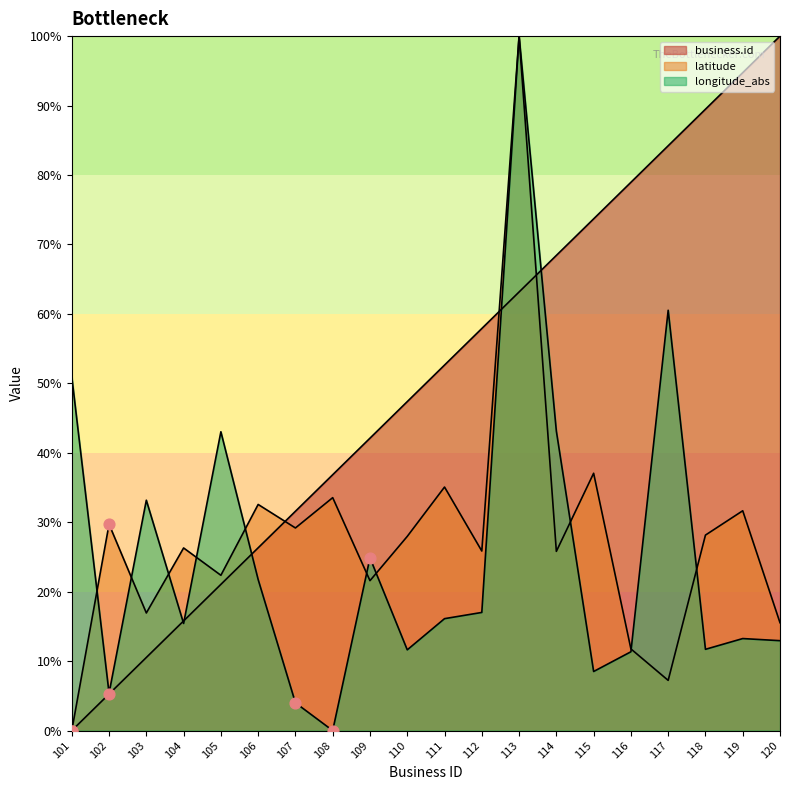

Which series has the largest total across all categories?

business.id